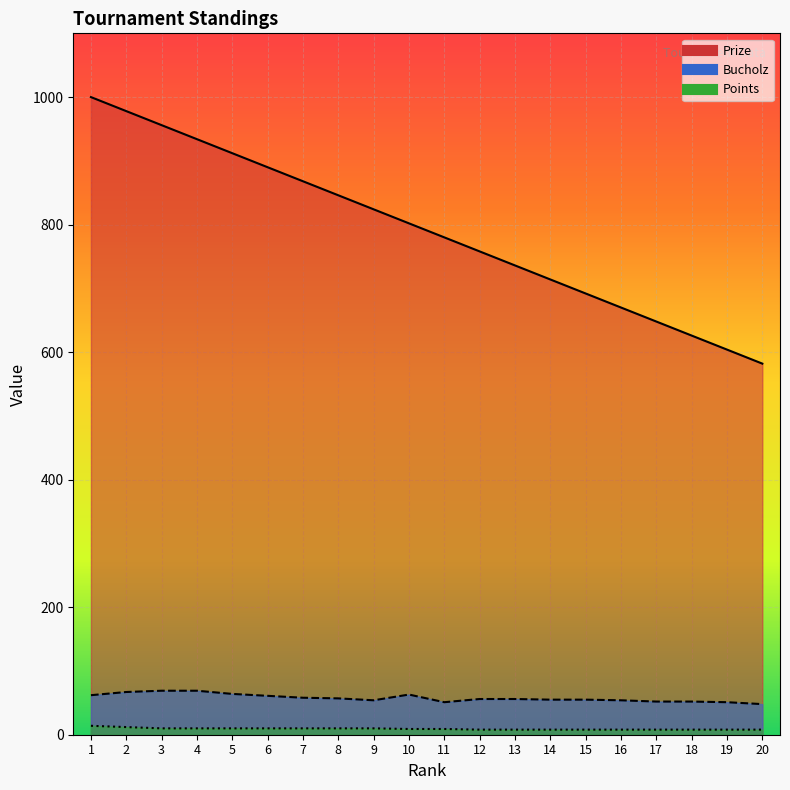

What is the spread (max minus min) of values at 5?

902